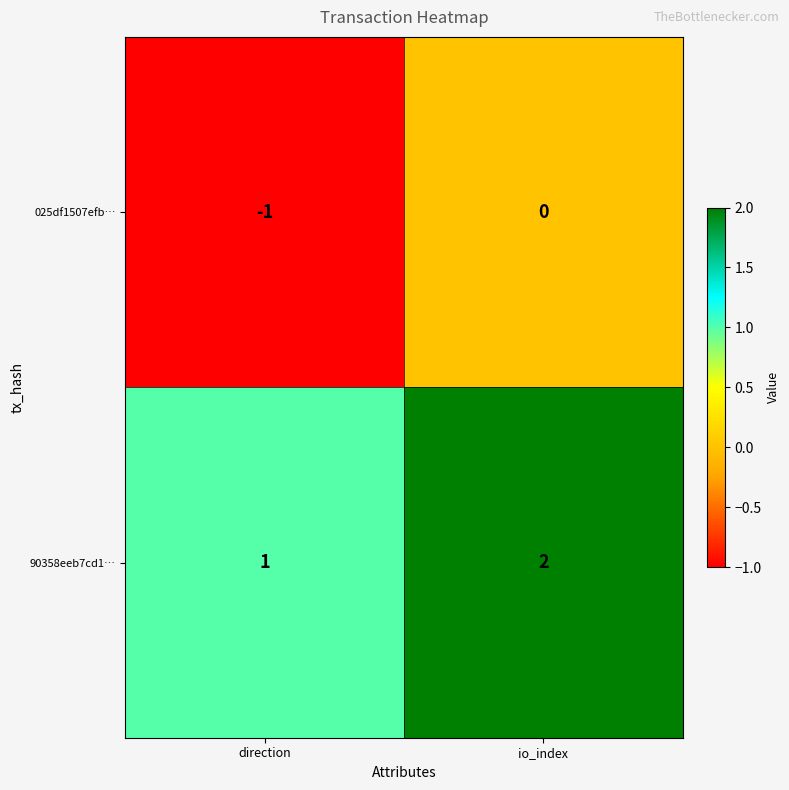

Is the value of 90358eeb7cd1… at direction greater than the value of 025df1507efb… at io_index?

Yes